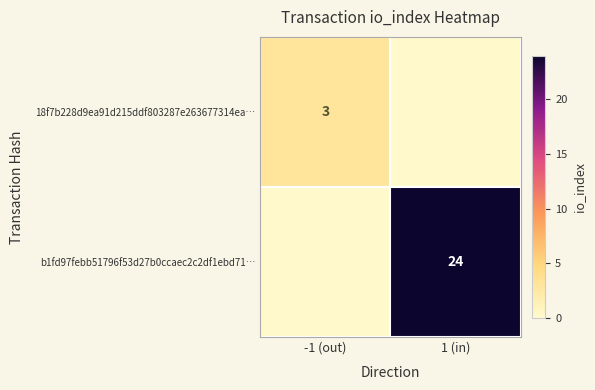

The value of b1fd97febb51796f53d27b0ccaec2c2df1ebd71… at 1 (in) is 24. True or false?

True